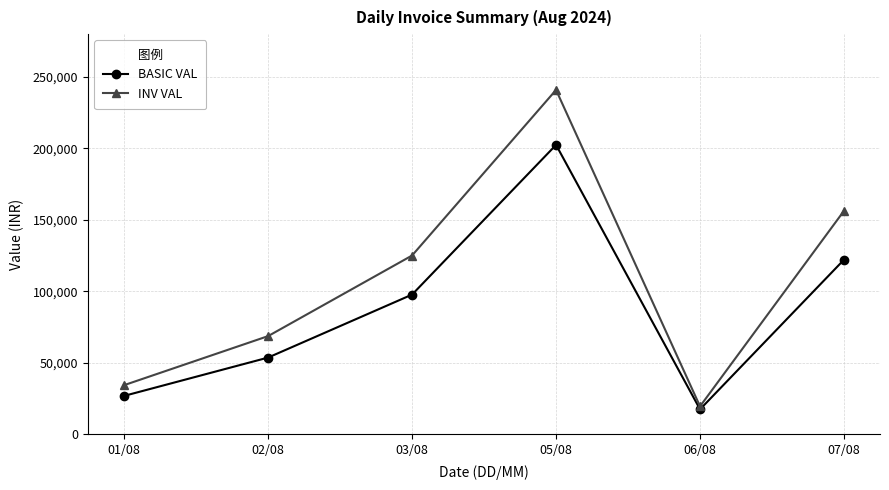

The INV VAL series shows 85574.5 at 03/08. True or false?

False